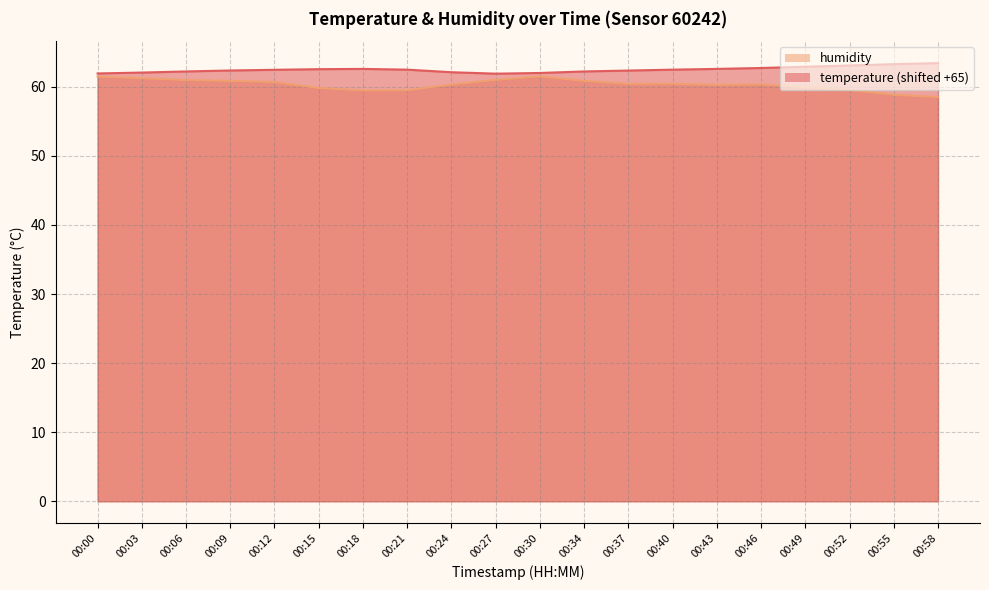

List the labels in order of temperature value, largest first.

00:58, 00:55, 00:52, 00:49, 00:46, 00:18, 00:43, 00:15, 00:21, 00:40, 00:12, 00:09, 00:37, 00:06, 00:34, 00:24, 00:03, 00:30, 00:00, 00:27